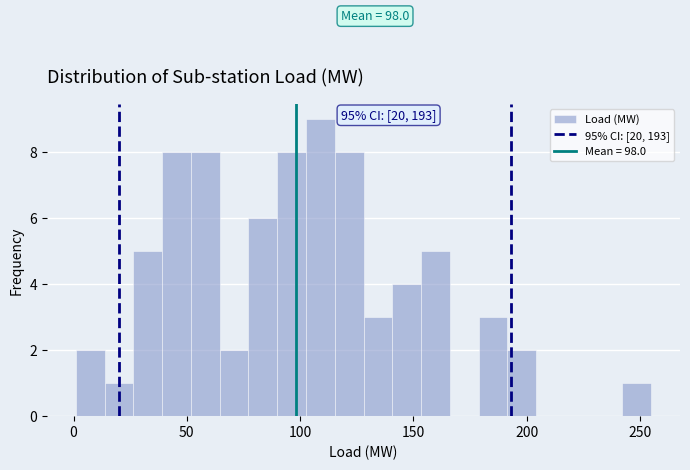

Around what value on the x-axis is the tallest bar? Give the approximate position of its centre, as read against the axis.

110